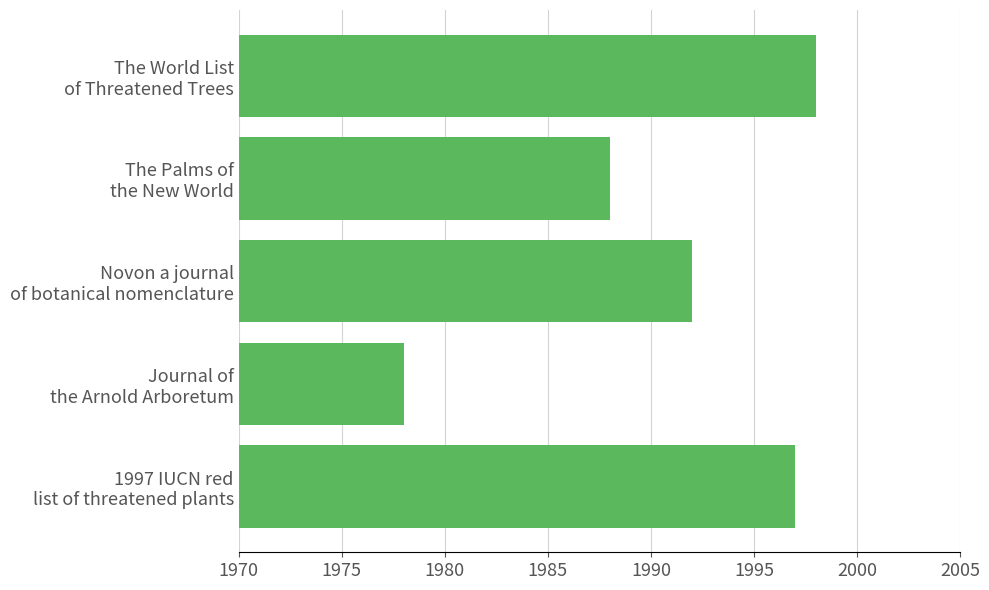

What is the difference between the maximum and minimum values?

20